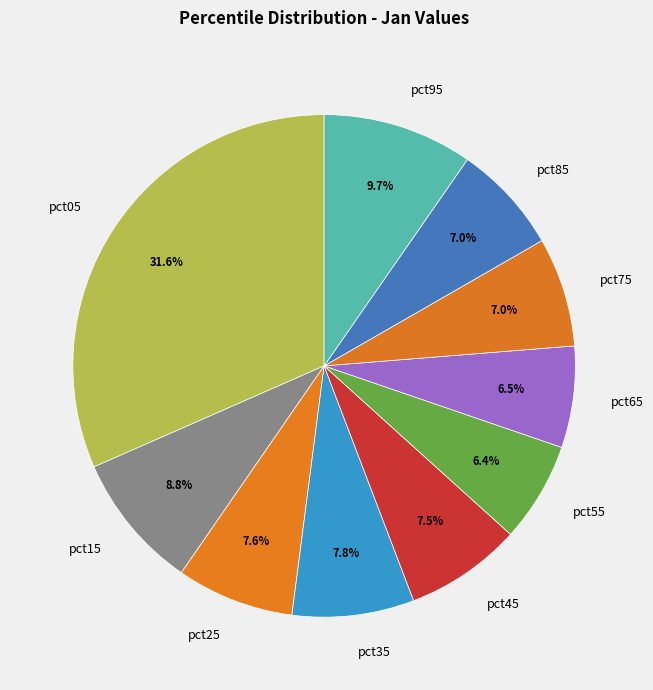

To the nearest percent, what percentage of the pie is pct35?

8%